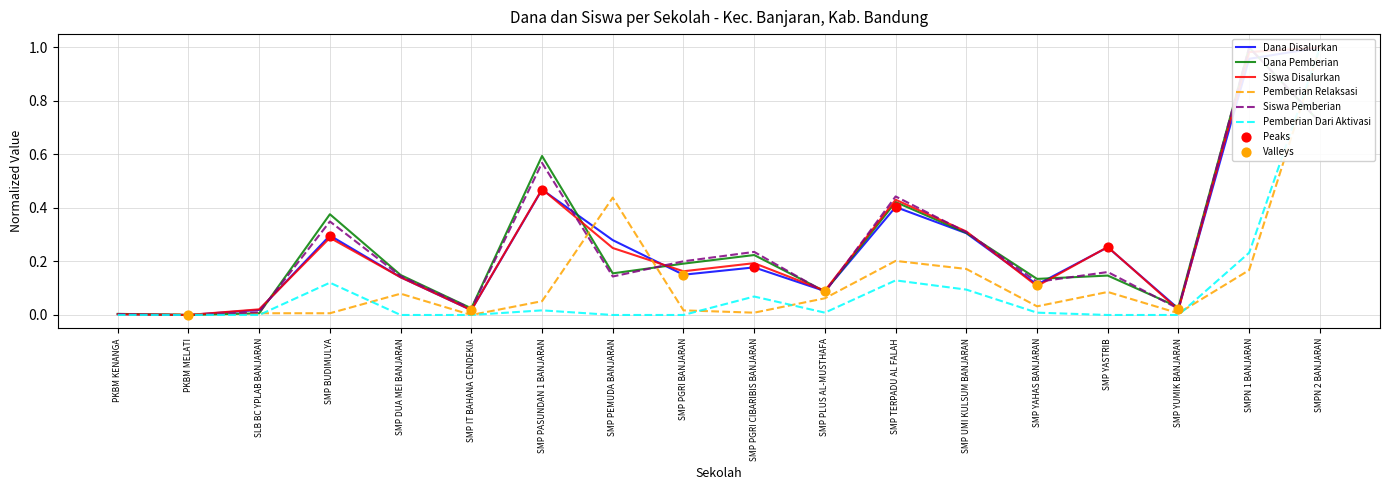

Which series reaches the minimum Y coordinate?

Dana Disalurkan